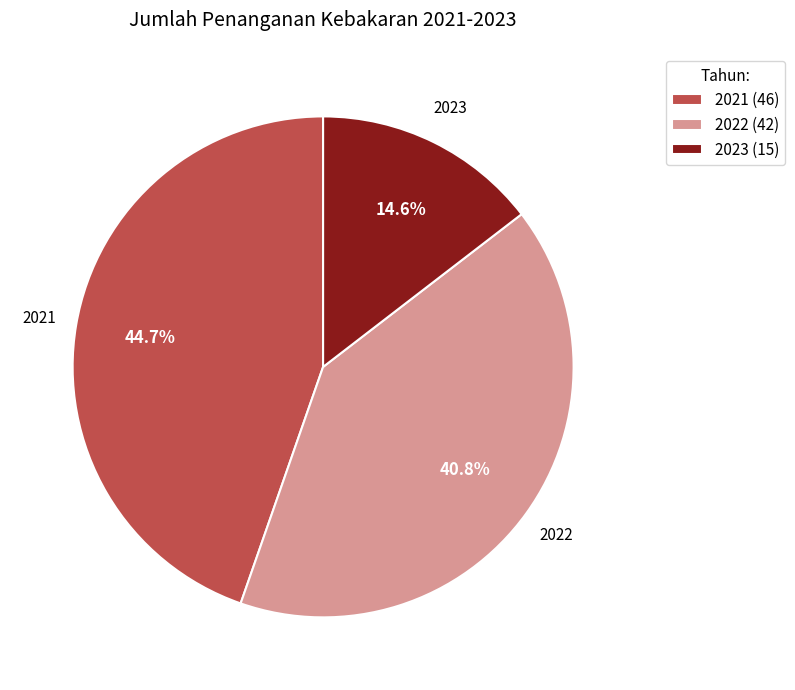

Does any single category account for the majority?

No